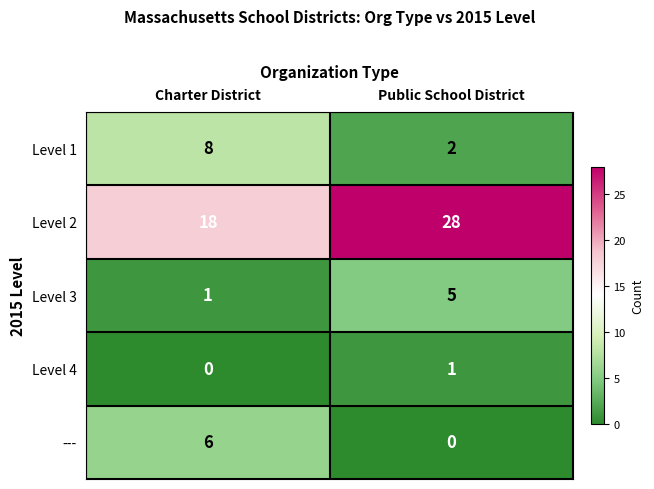

Reading left to right, transcribe all the data shown in this chart.

Level 1: Charter District=8	Public School District=2
Level 2: Charter District=18	Public School District=28
Level 3: Charter District=1	Public School District=5
Level 4: Charter District=0	Public School District=1
---: Charter District=6	Public School District=0